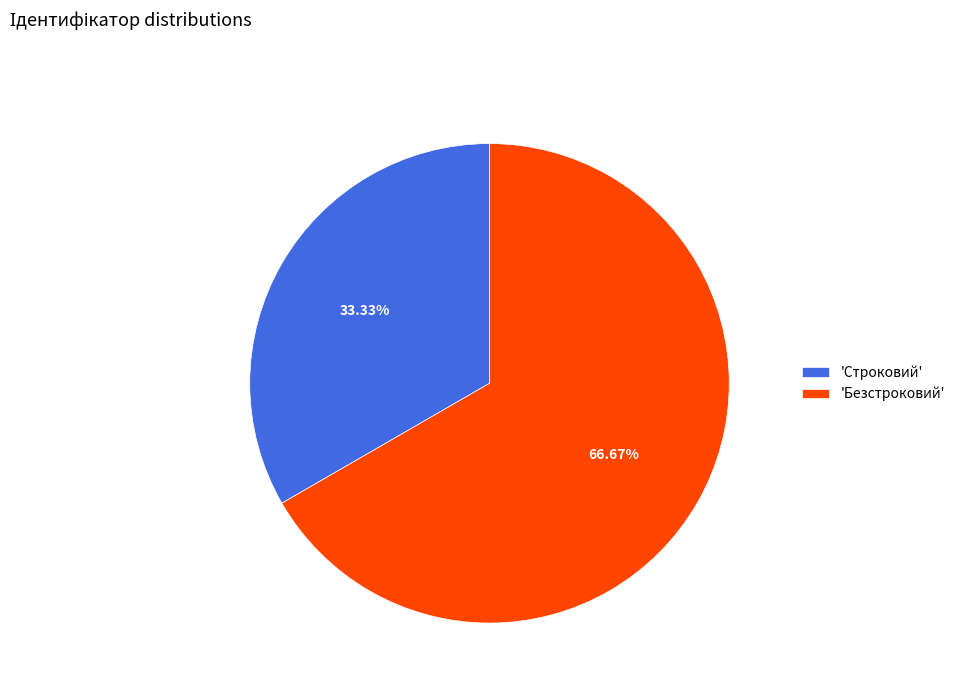

Which slice represents more than half of the pie?

'Безстроковий'